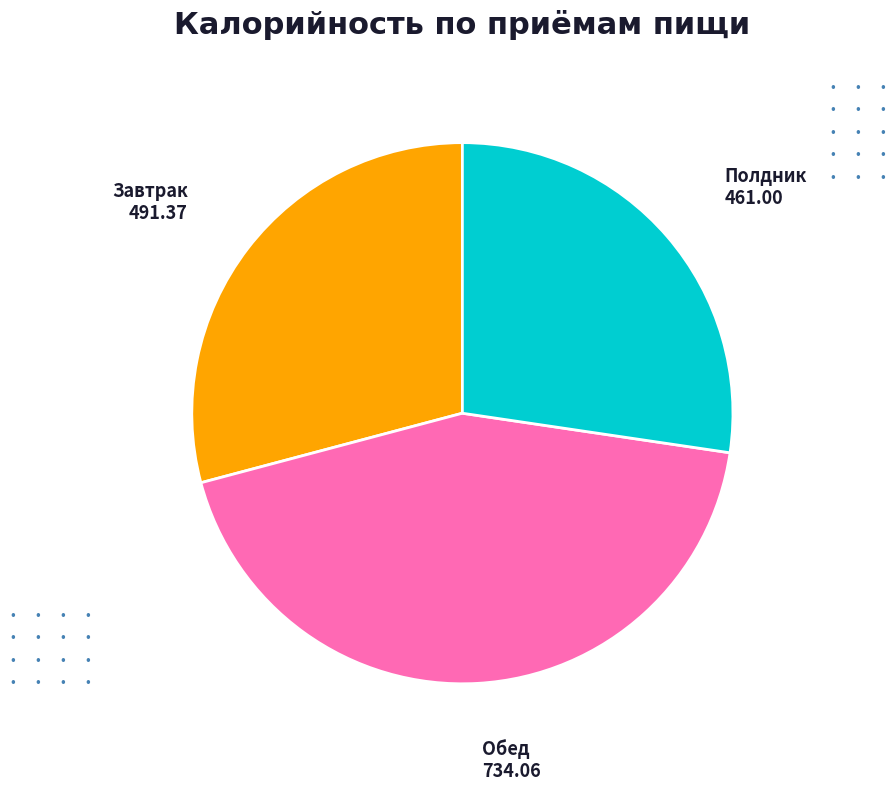

How many slices are in this pie chart?

3